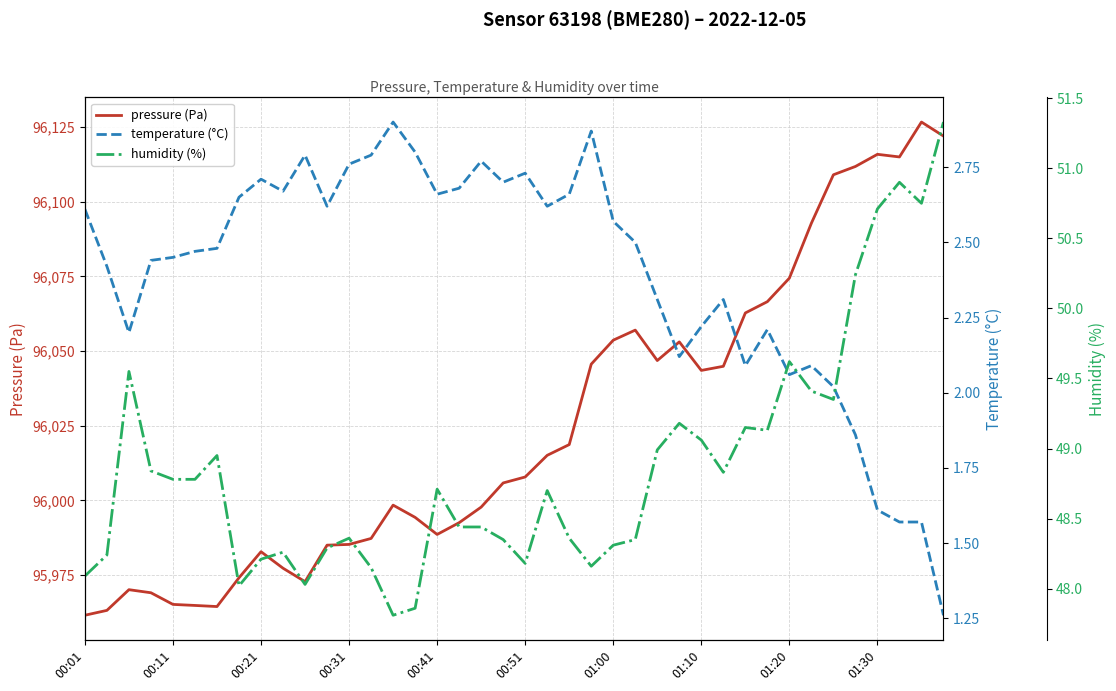

Does the chart display data point markers on the line(s)?

No